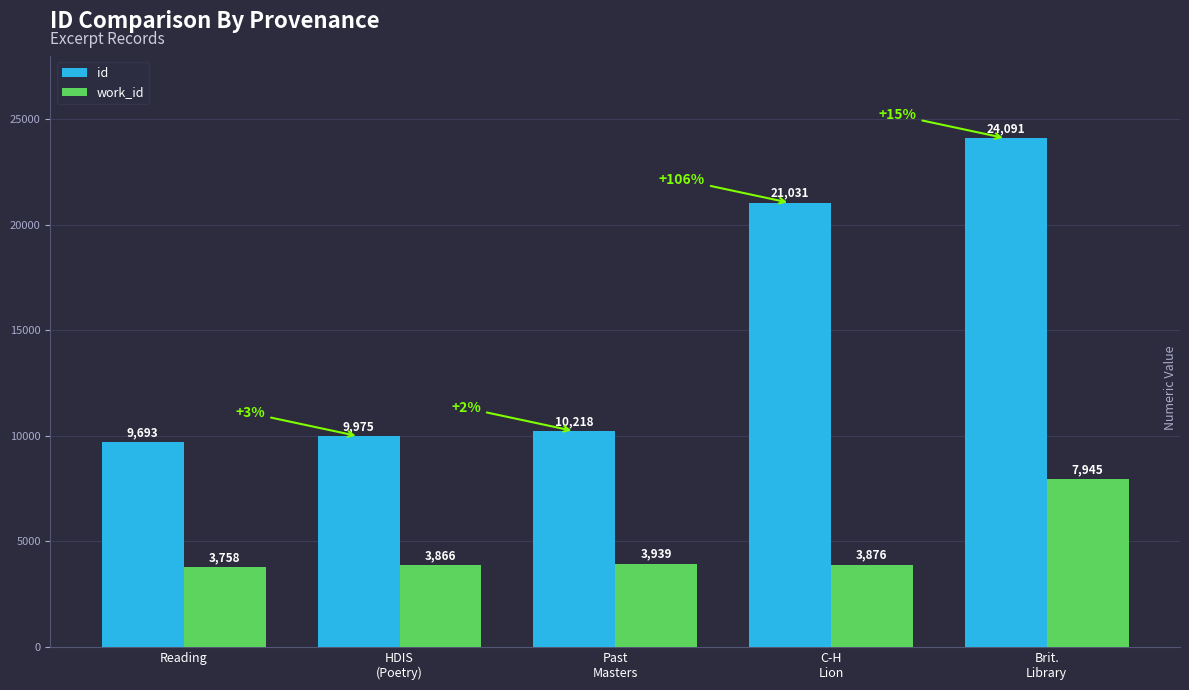

At which label does id reach its peak?

Brit.
Library